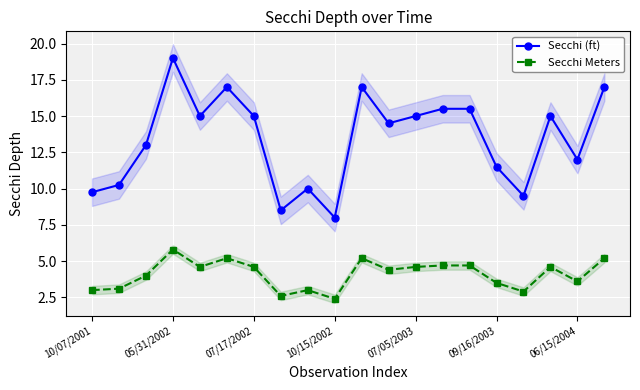

True or false: Secchi (ft) has a value of 15.5 at 13.

True